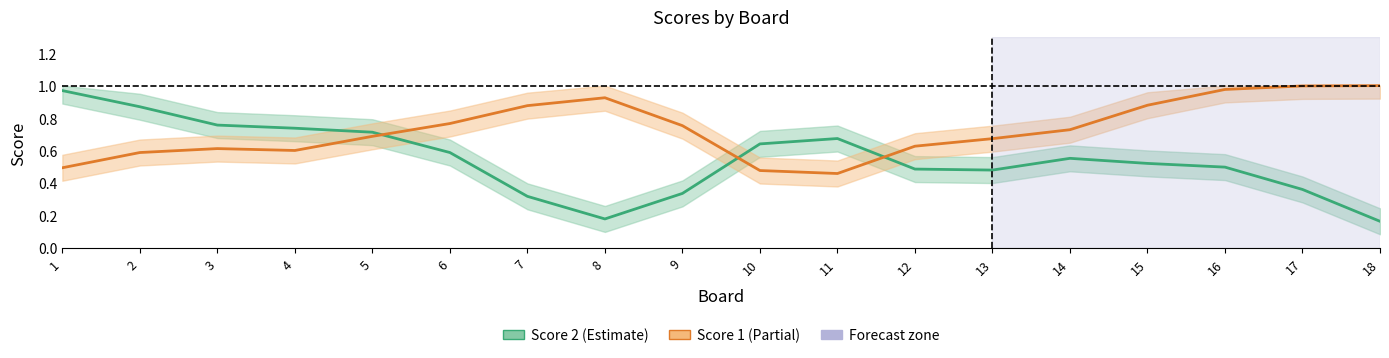

How many times do Score 1 and Score 2 cross each other?

3